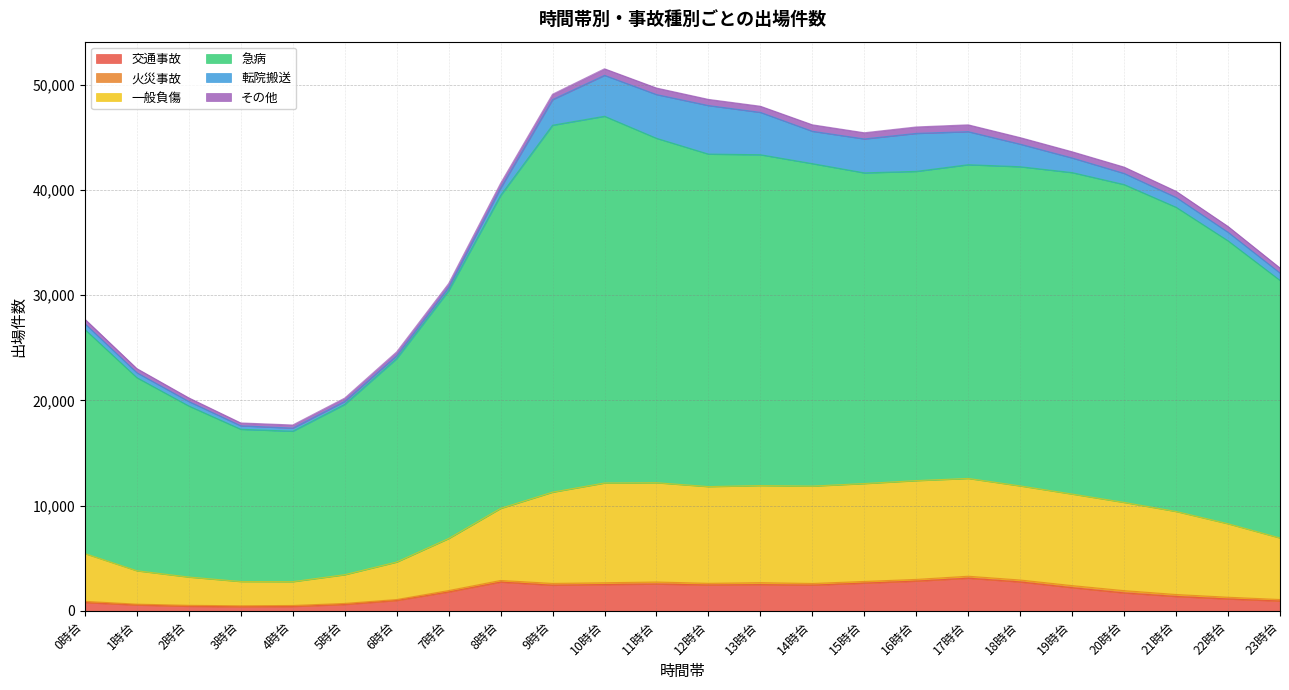

Between 9時台 and 14時台, which series saw the biggest shift?

急病